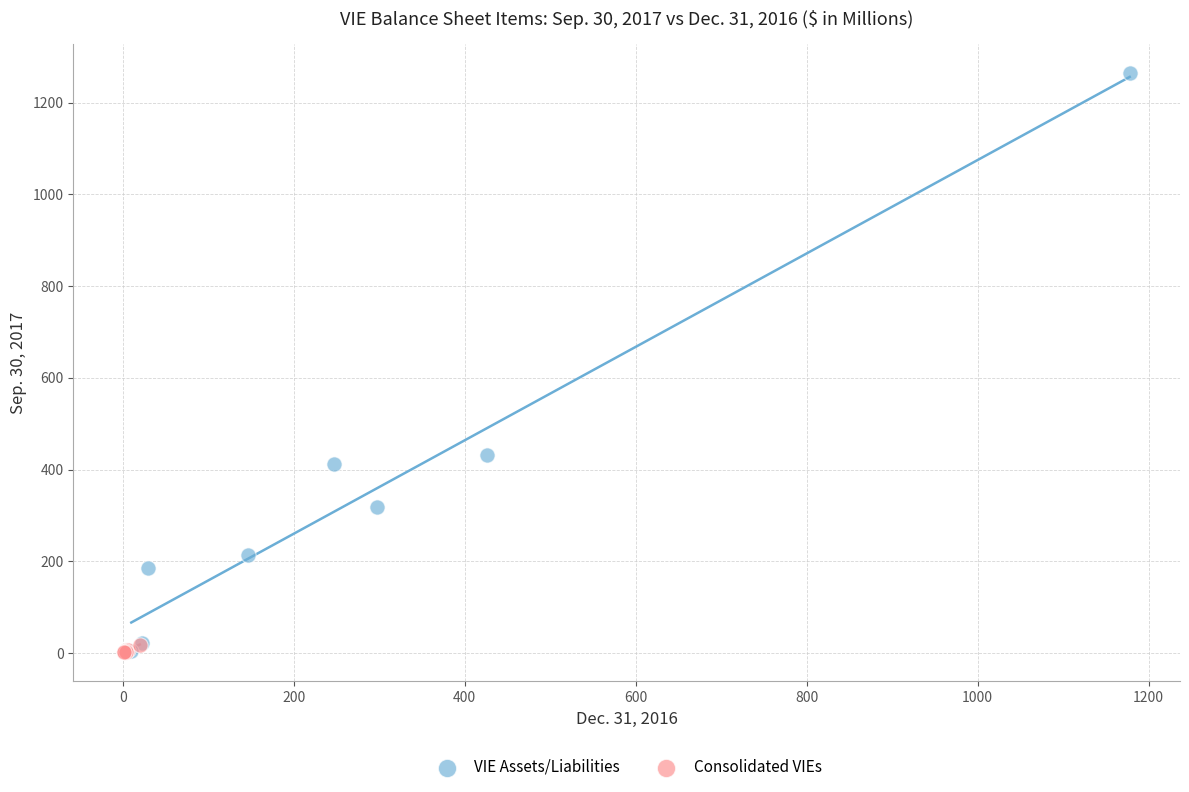

Which series has the largest Y range (max minus min)?

VIE Assets/Liabilities